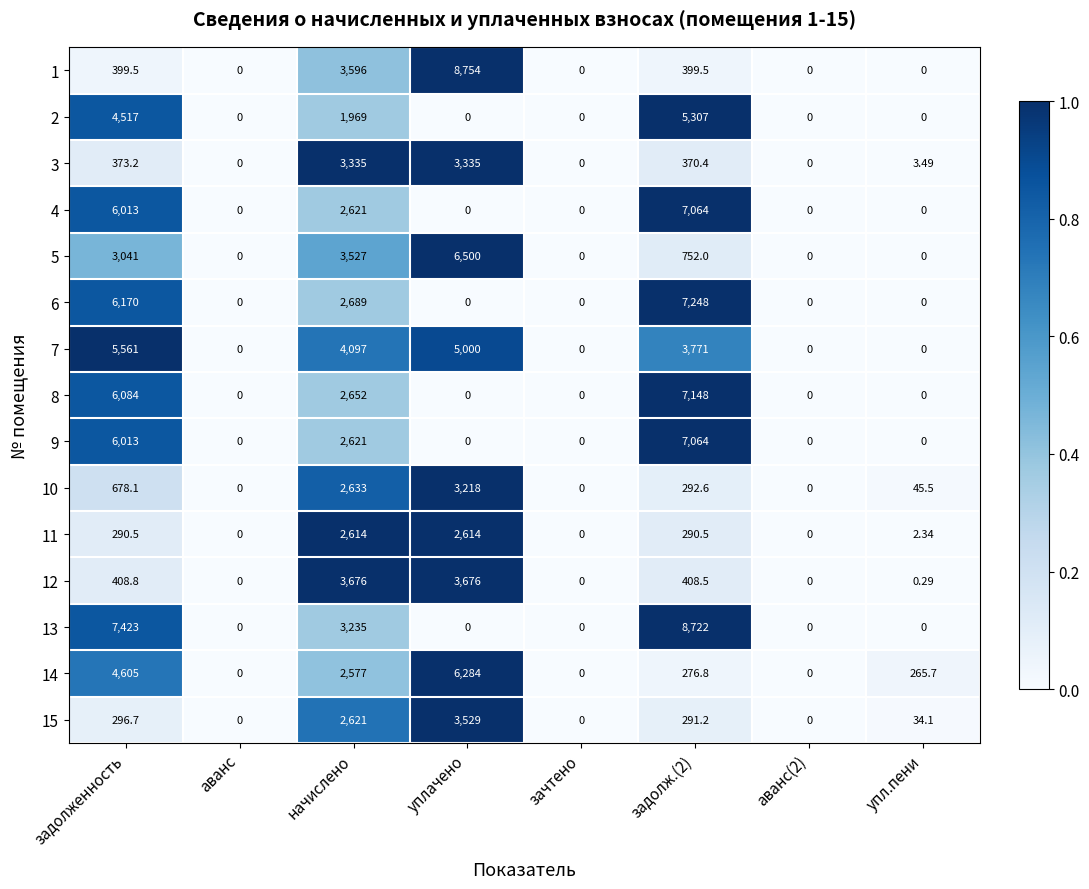

Is the value of 9 at зачтено greater than the value of 12 at задолженность?

No